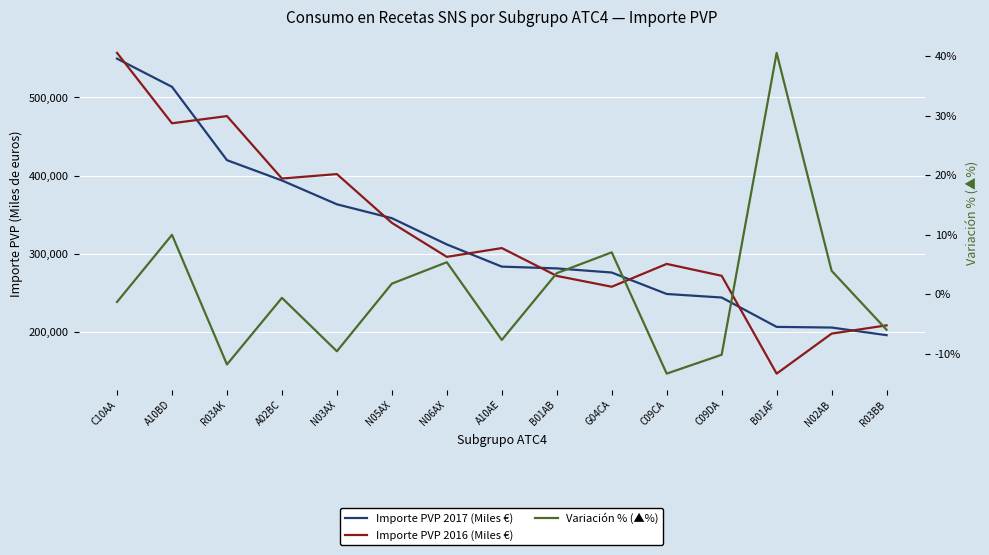

What are all the series names shown in the legend?

Importe PVP 2017 (Miles €), Importe PVP 2016 (Miles €), Variación % (▲%)